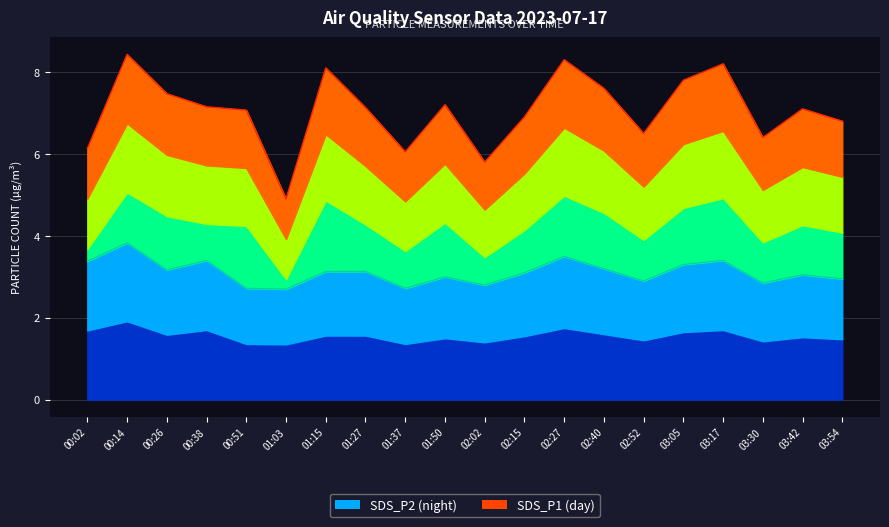

True or false: SDS_P2 has more than 1 interior local peaks.

True